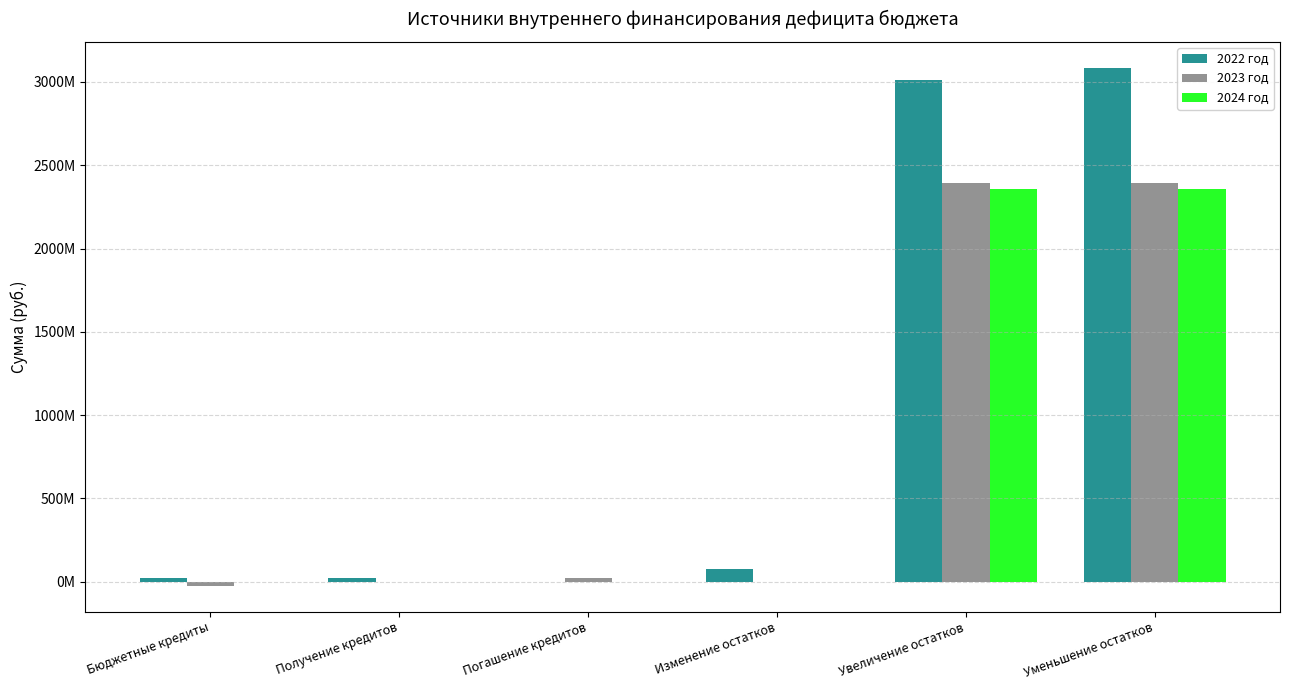

Does the chart contain stacked bars?

No